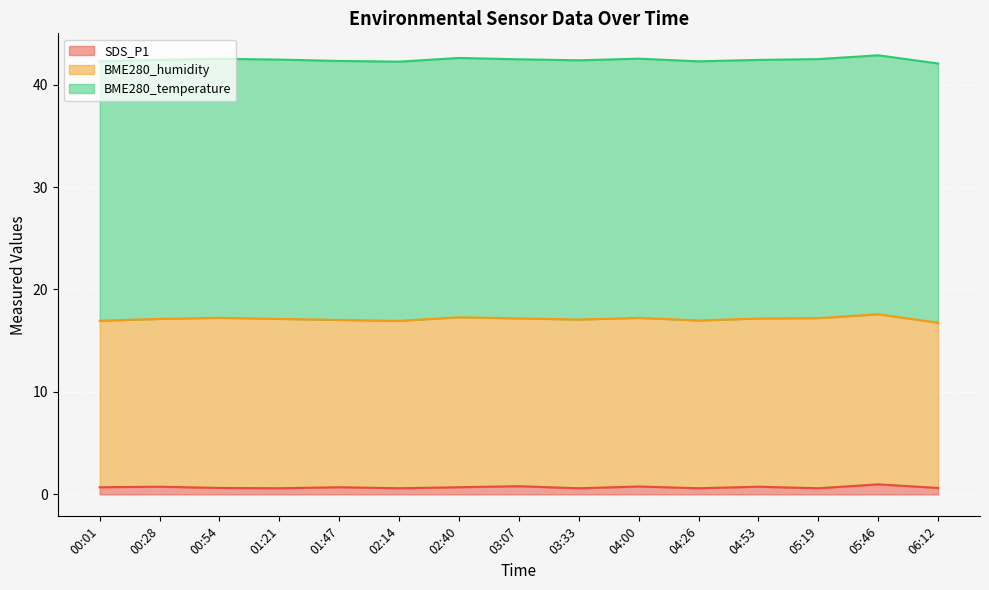

At how many categories does at least one series exceed 5?

15